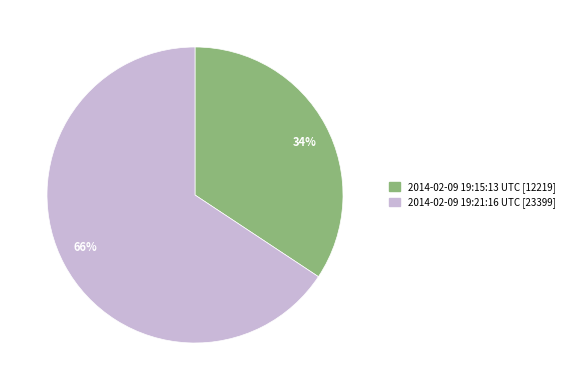

What is the smallest slice in the pie chart?

2014-02-09 19:15:13 UTC